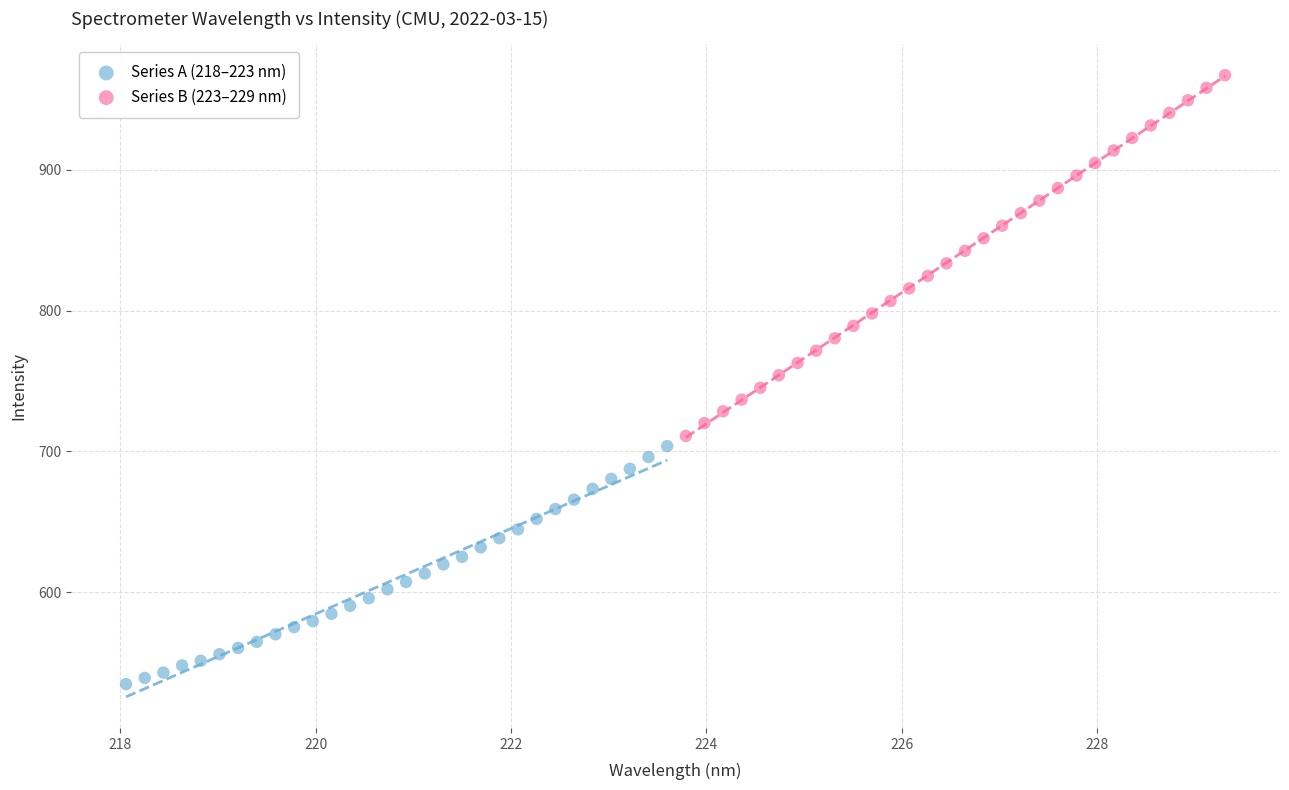

What are all the series names shown in the legend?

Series A (218–223 nm), Series B (223–229 nm)